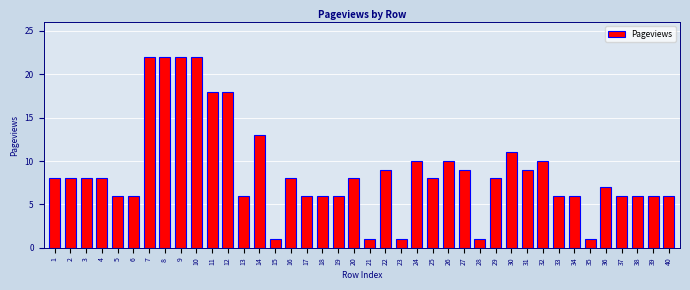

True or false: the data shows 5 at 24.

False